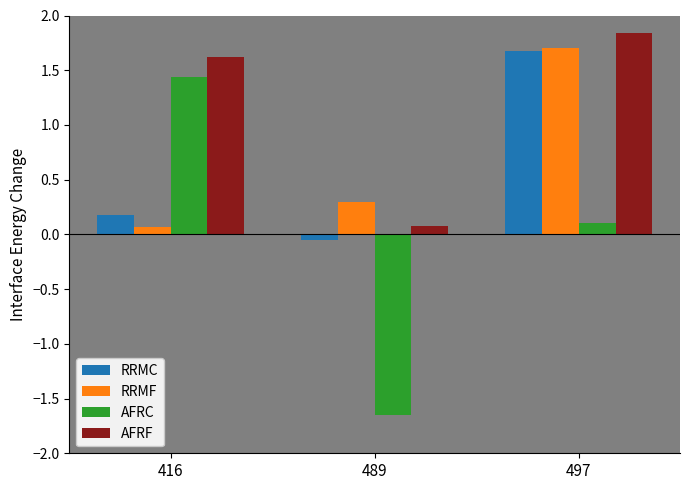

List the labels in order of AFRC value, largest first.

416, 497, 489